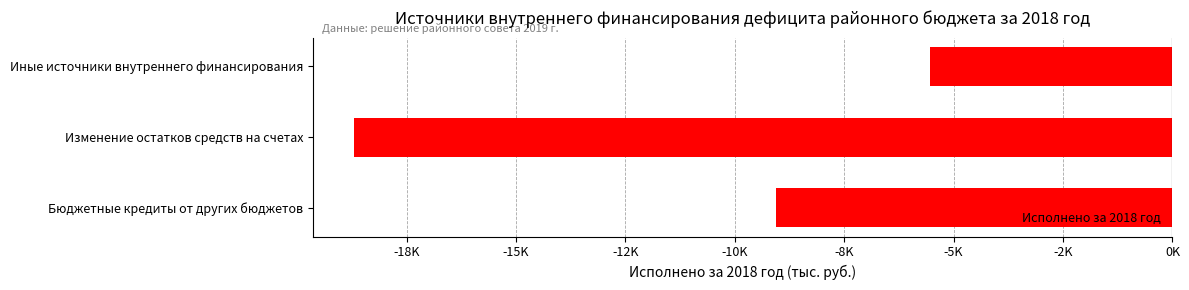

What is the greatest value displayed?

-5548.9